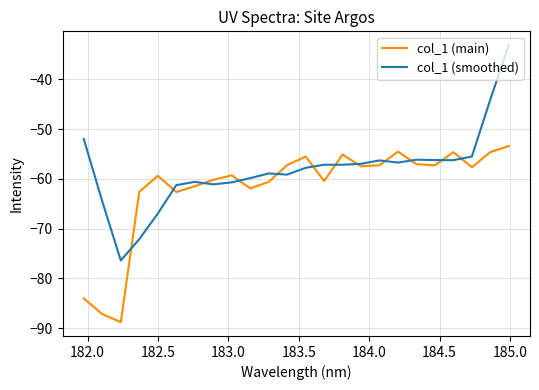

What is the greatest value displayed?

-33.1